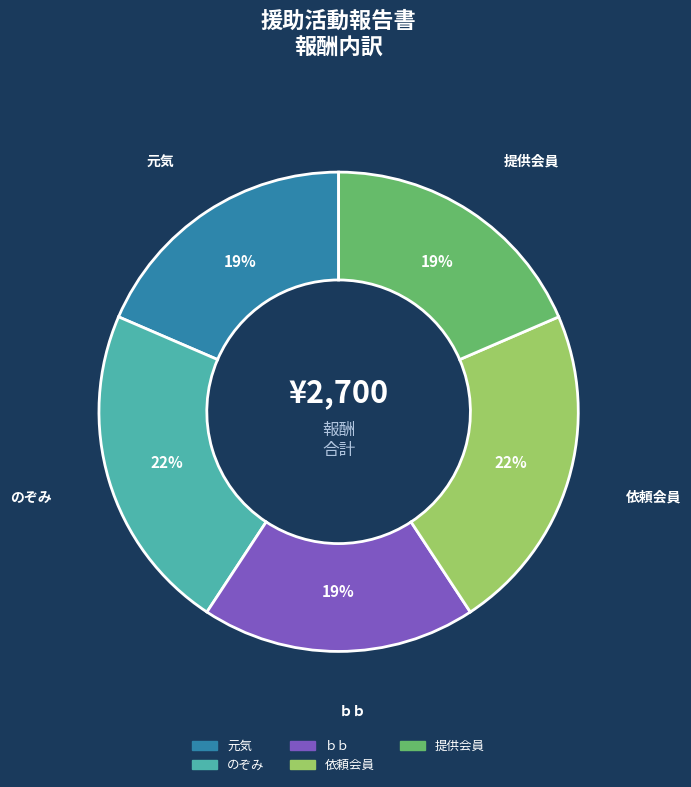

How many segments does this pie chart have?

5